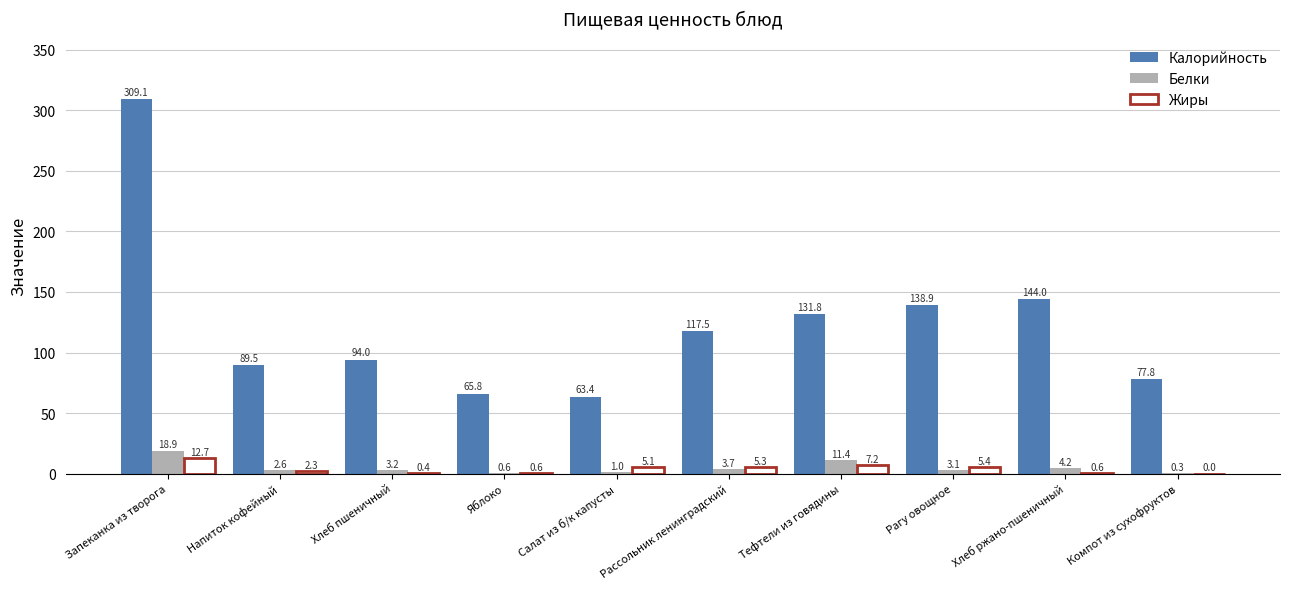

What is the sum of the Калорийность values at Напиток кофейный and Яблоко?

155.3